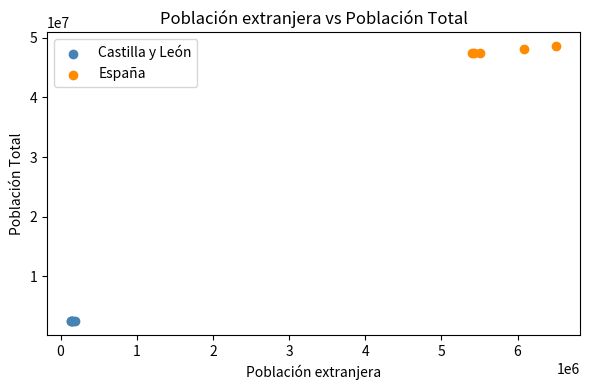

Which series contains the highest Y value?

España